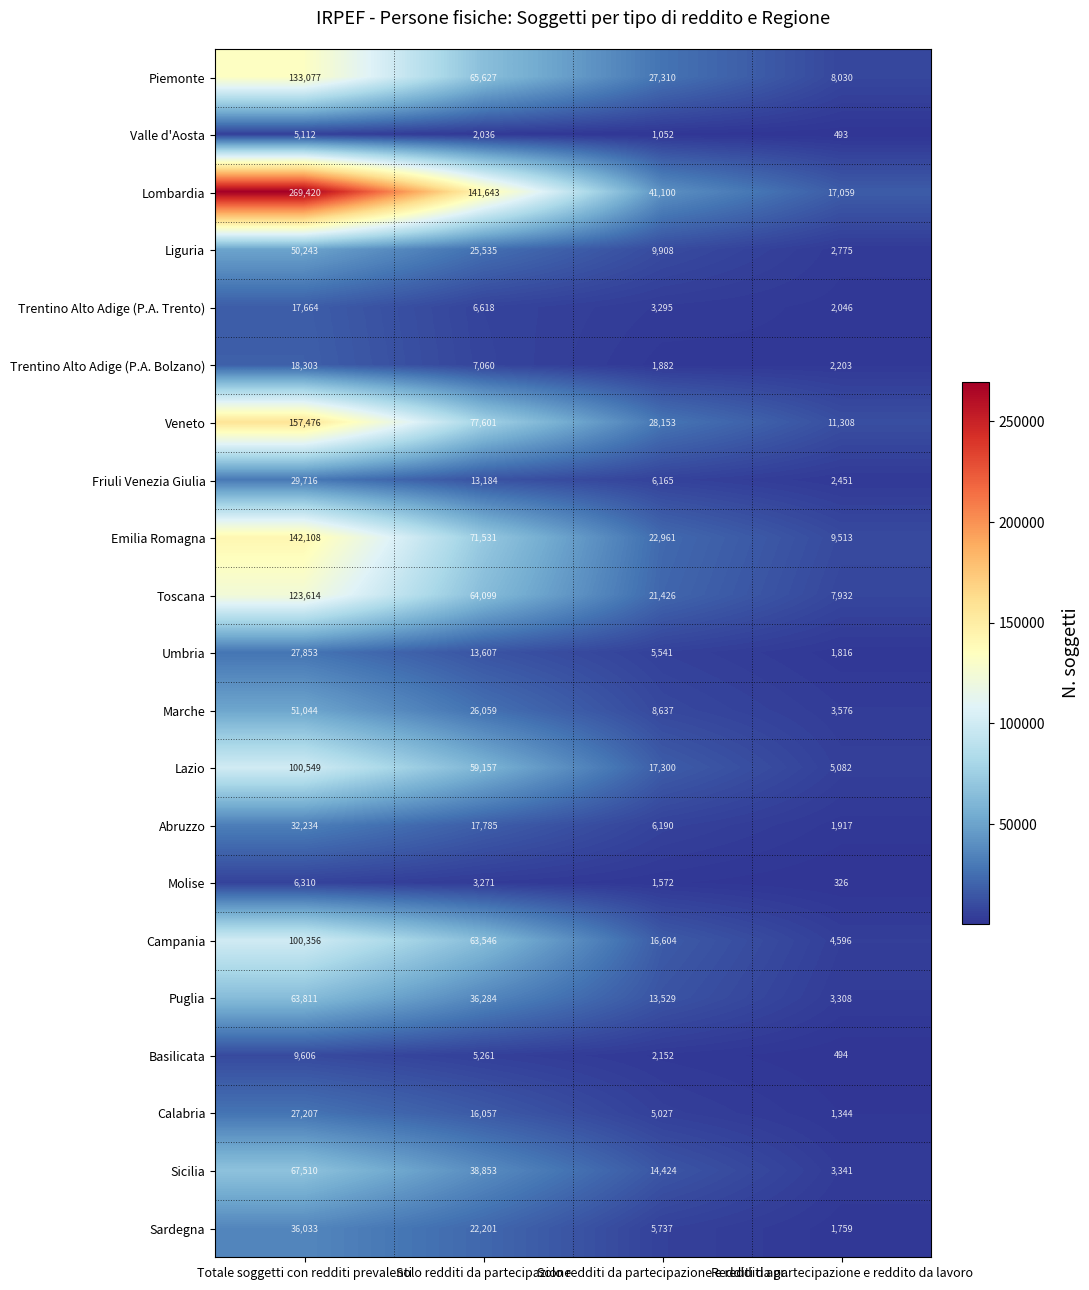

At Redditi da partecipazione e reddito da lavoro, list the series in order from largest to smallest.

Lombardia, Veneto, Emilia Romagna, Piemonte, Toscana, Lazio, Campania, Marche, Sicilia, Puglia, Liguria, Friuli Venezia Giulia, Trentino Alto Adige (P.A. Bolzano), Trentino Alto Adige (P.A. Trento), Abruzzo, Umbria, Sardegna, Calabria, Basilicata, Valle d'Aosta, Molise